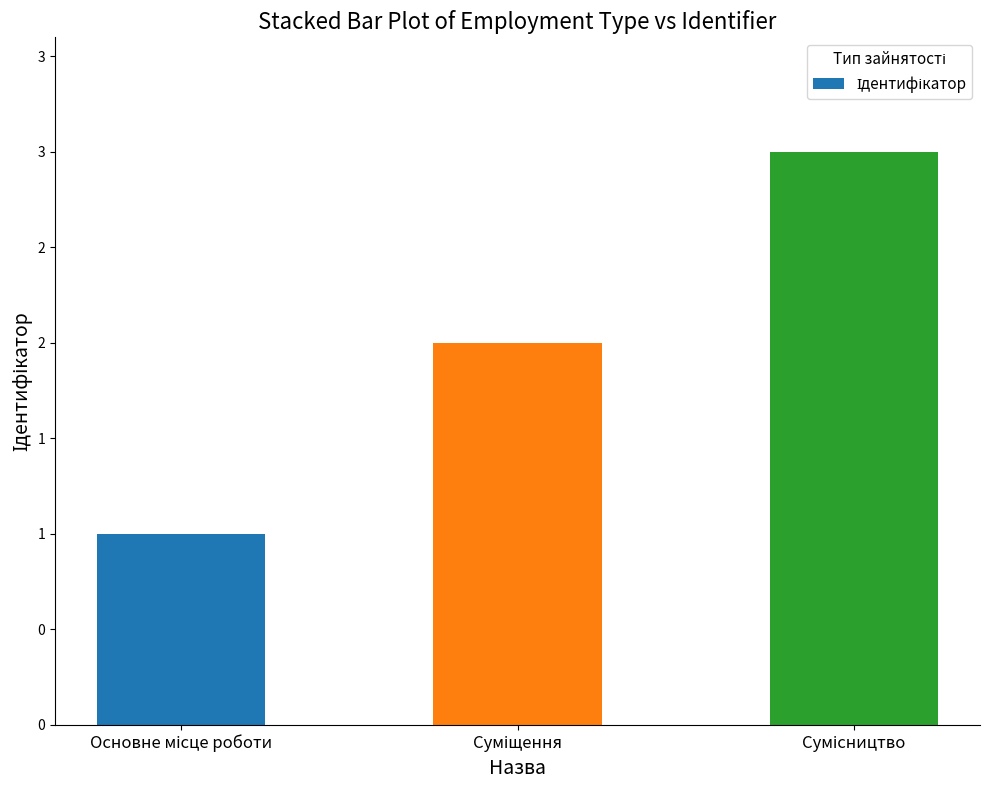

What is the average value?

2